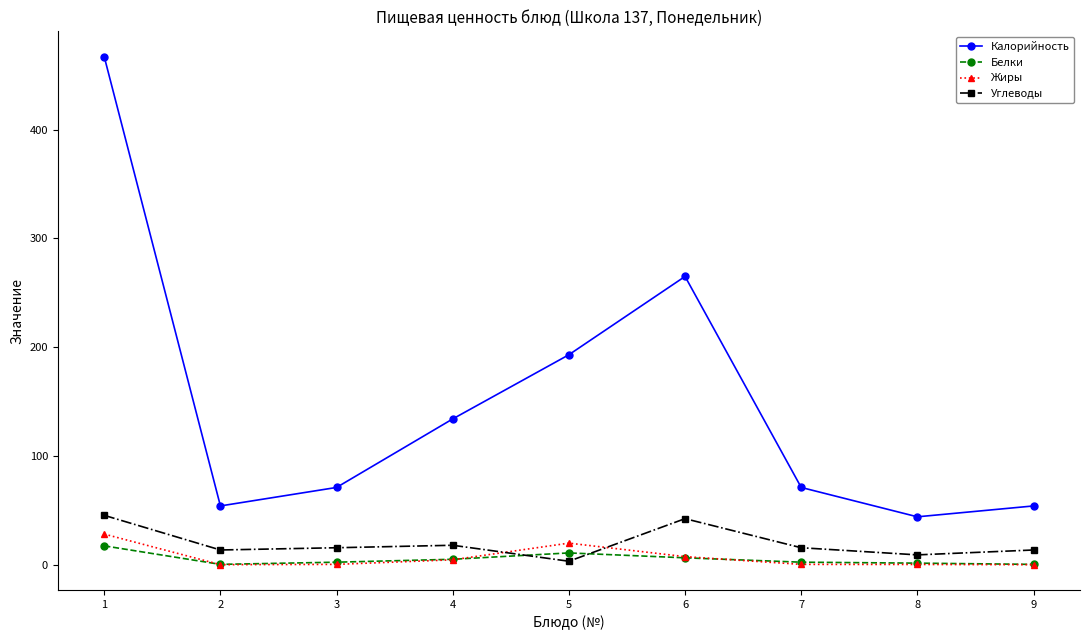

Is the value of Калорийность at 2 greater than the value of Белки at 2?

Yes